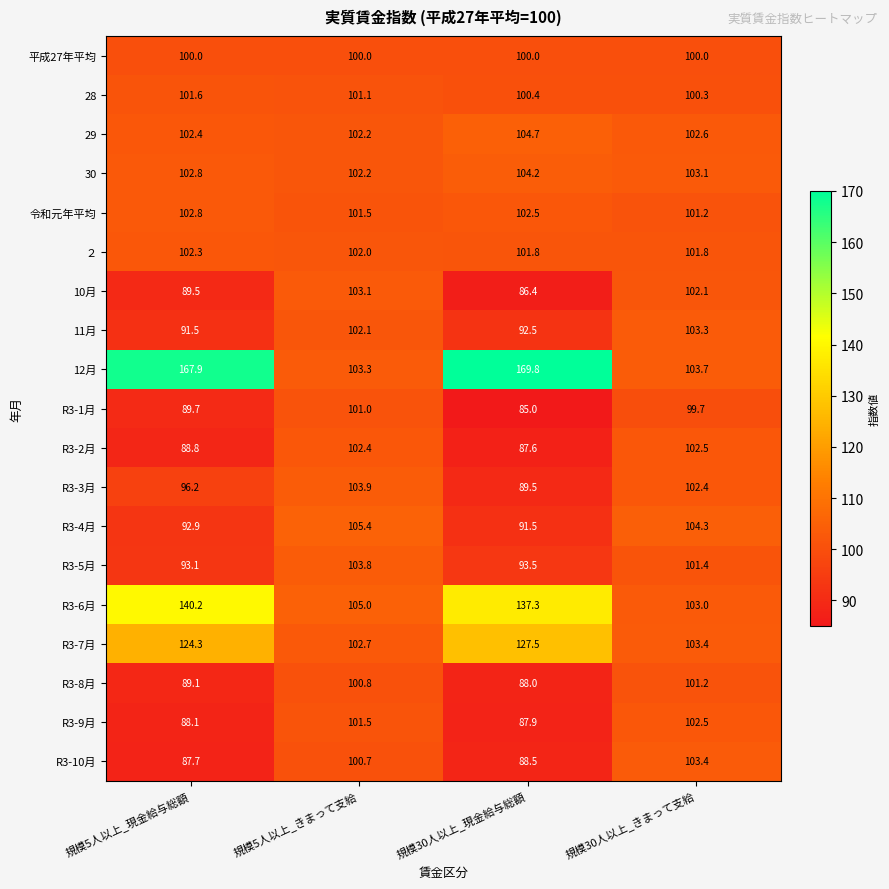

What is the maximum value for 30?

104.2